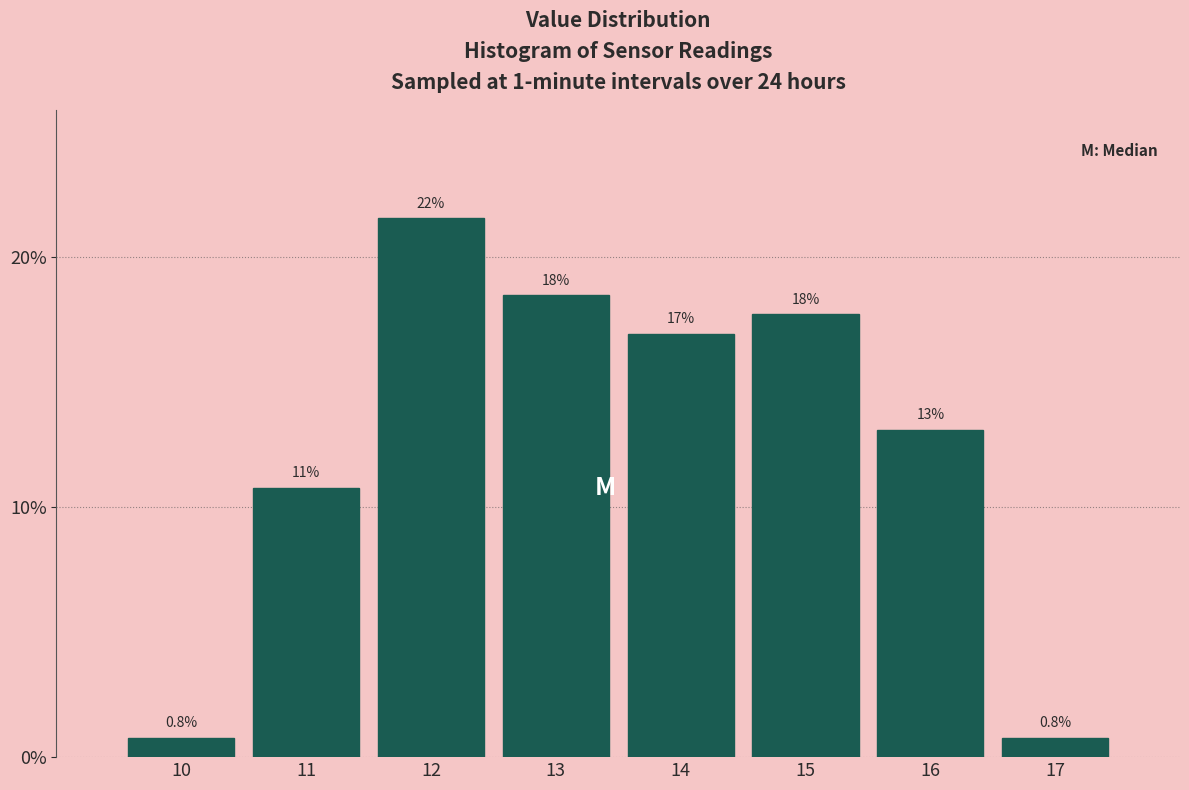

How many bars are there in total?

8